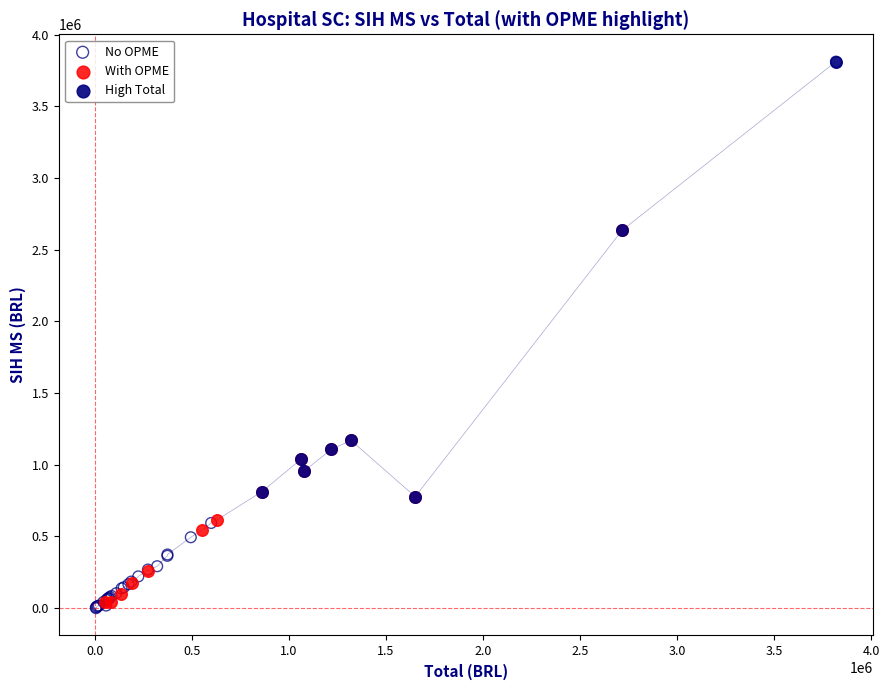

Which series has the largest Y range (max minus min)?

No OPME